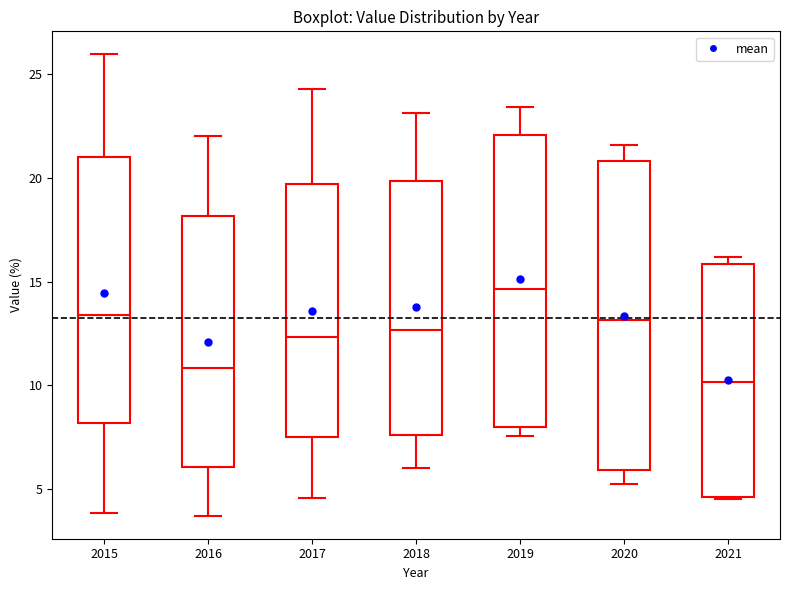

Reading left to right, read every box against the y-axis: the position of its median line, the range the box covers, and the ends of its whiskers. The values are not printed on the chart, so give them approximately, as read against the axis.

2015: median 13.5, box 8.0 to 21.0, whiskers 4.0 to 26.0
2016: median 11.0, box 6.0 to 18.0, whiskers 3.5 to 22.0
2017: median 12.5, box 7.5 to 19.5, whiskers 4.5 to 24.5
2018: median 12.5, box 7.5 to 20.0, whiskers 6.0 to 23.0
2019: median 14.5, box 8.0 to 22.0, whiskers 7.5 to 23.5
2020: median 13.0, box 6.0 to 21.0, whiskers 5.0 to 21.5
2021: median 10.0, box 4.5 to 16.0, whiskers 4.5 to 16.0 (just above the box's upper edge)